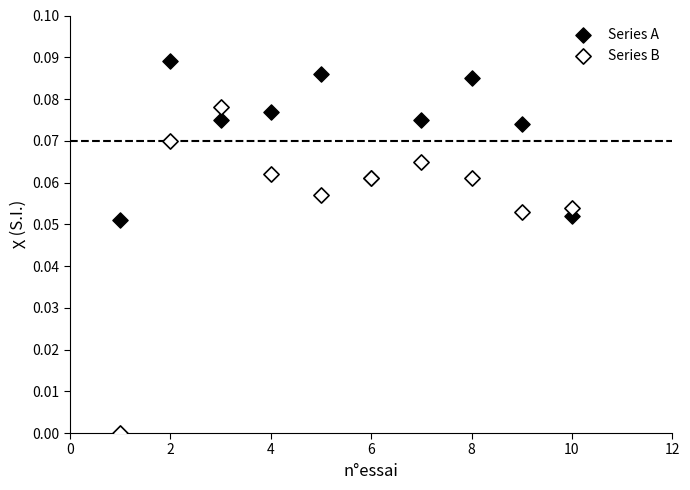

Which series has the largest Y range (max minus min)?

Series B